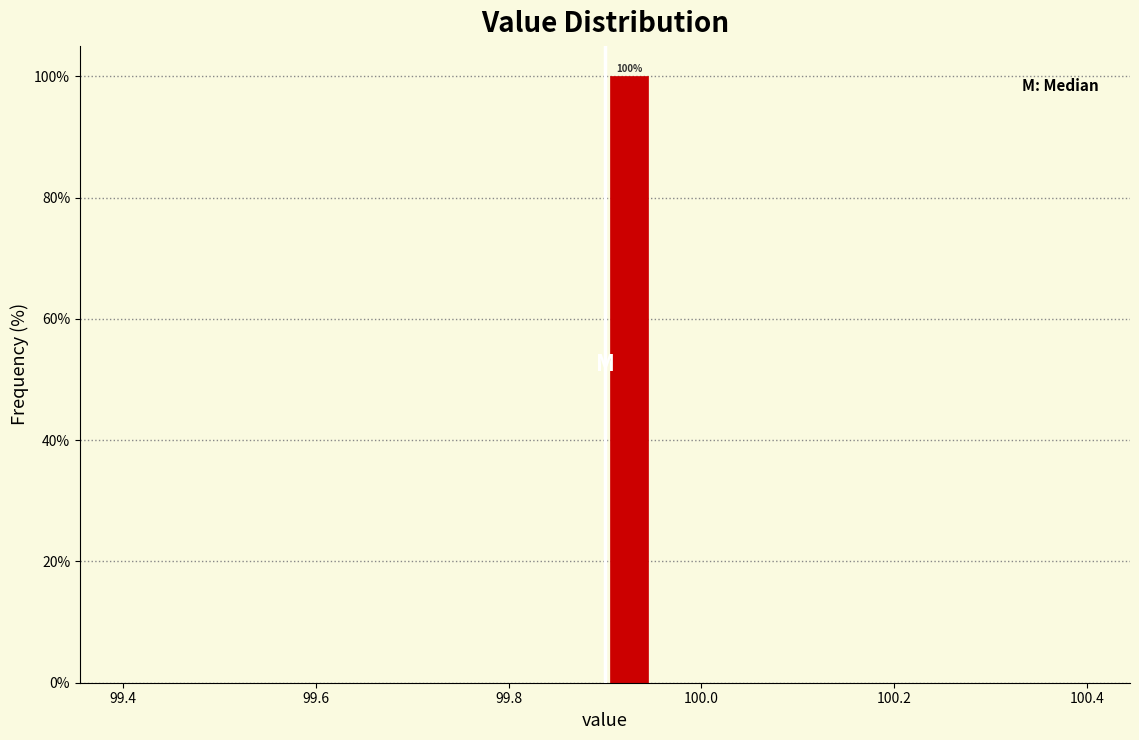

Read against the x-axis, roughly where is the centre of the tallest bar?

99.92